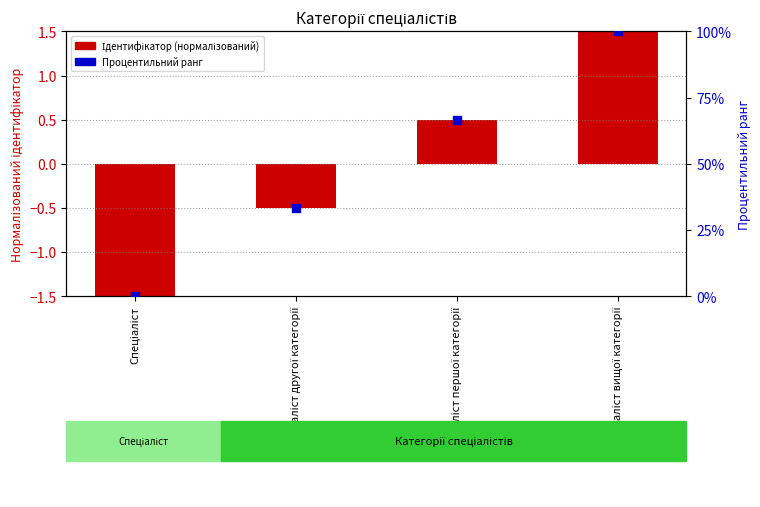

What is the total value across all series at Спеціаліст вищої категорії?

101.5